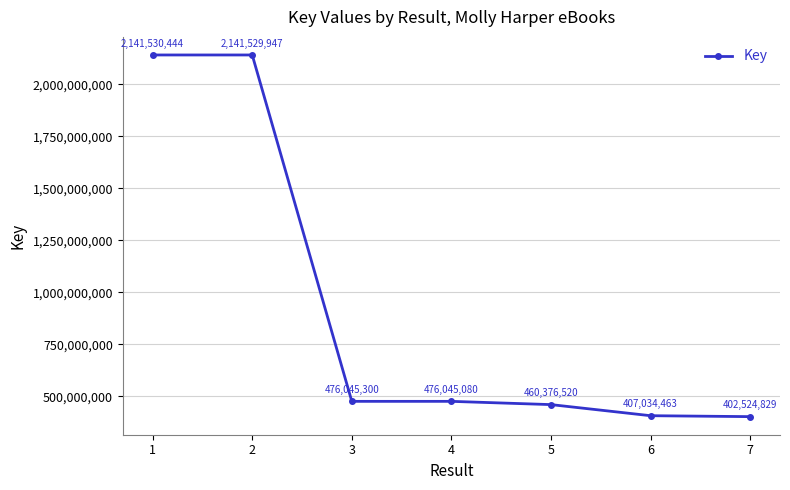

What is the value of the 1st point from the left?

2141530444